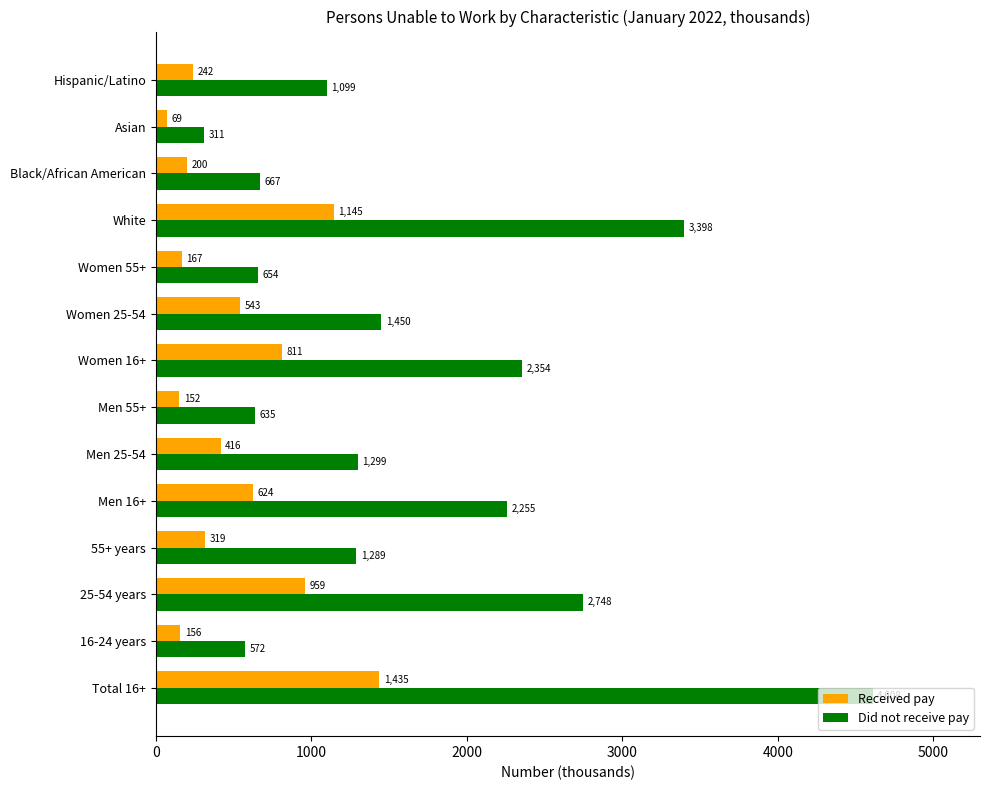

What is the average value of the Received pay series?

517